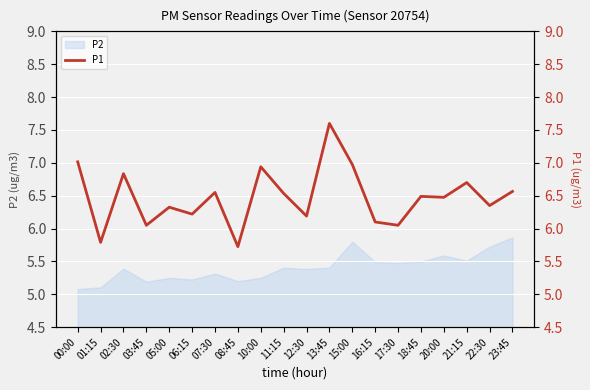

How many points are higher than both their immediate neighbors (excluding endpoints)?

7